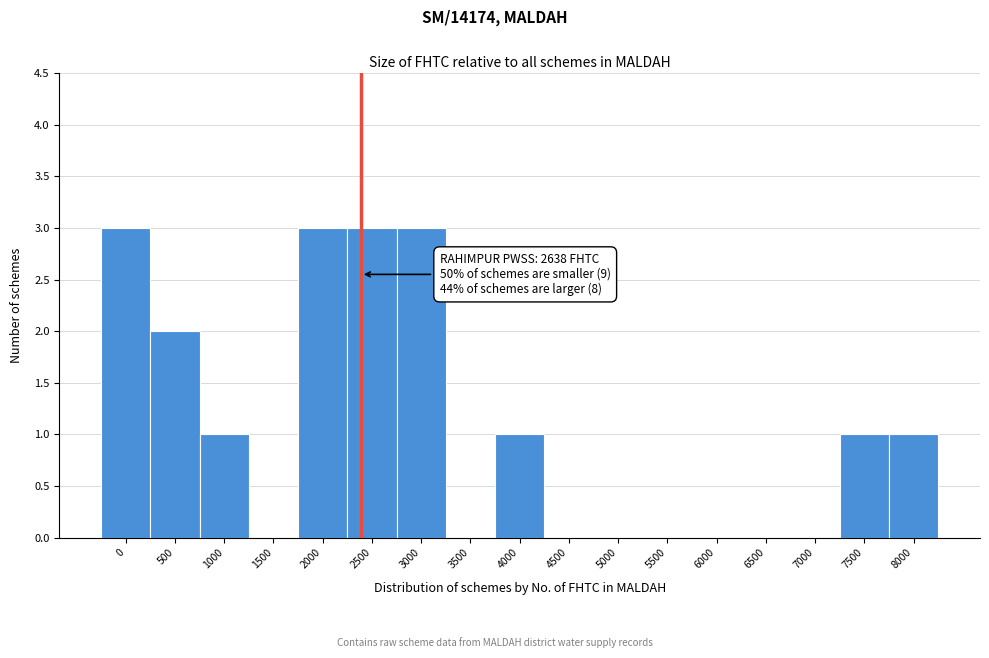

Reading left to right, list all the values displayed in this chart.

0=3	500=2	1000=1	1500=0	2000=3	2500=3	3000=3	3500=0	4000=1	4500=0	5000=0	5500=0	6000=0	6500=0	7000=0	7500=1	8000=1